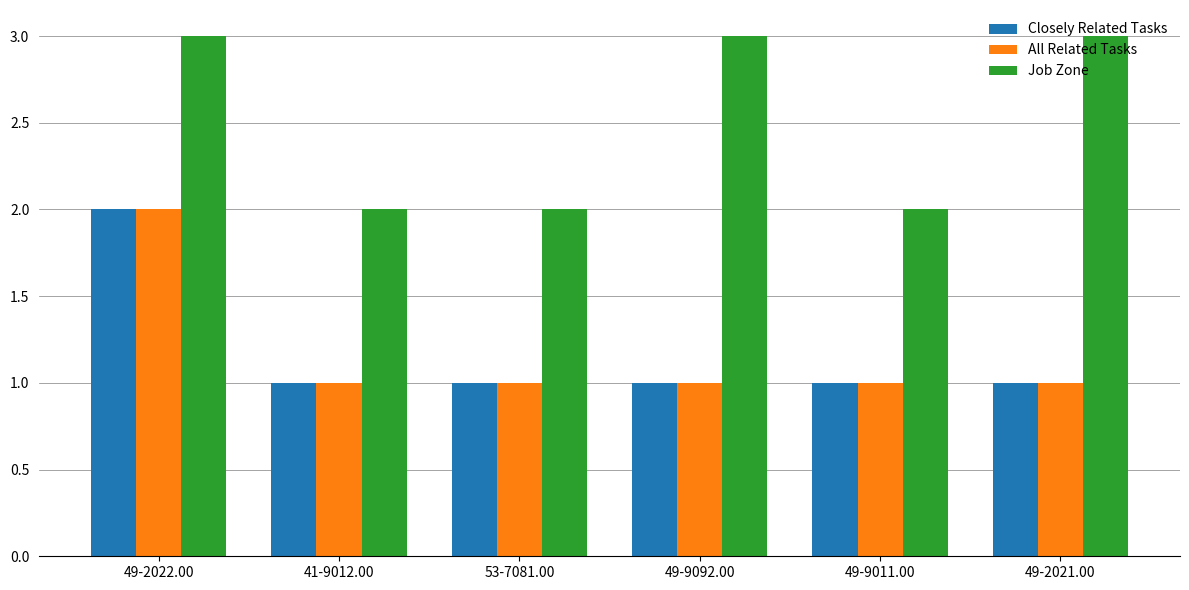

What are all the series names shown in the legend?

Closely Related Tasks, All Related Tasks, Job Zone